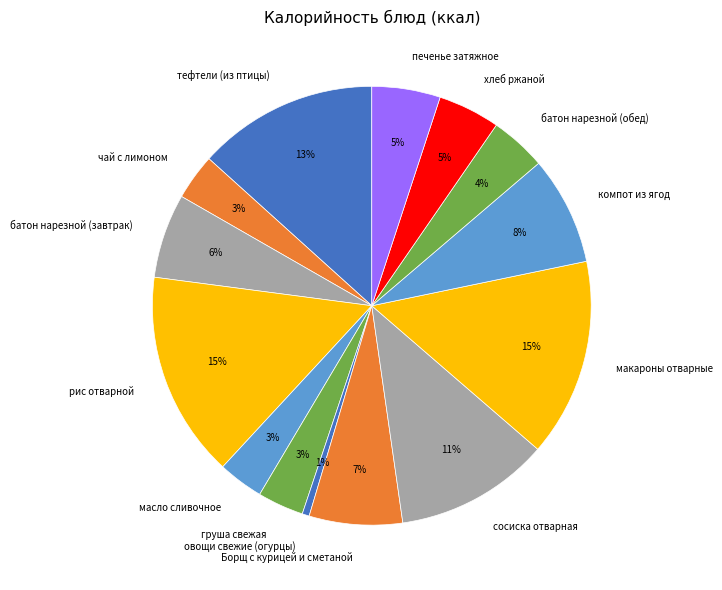

Which category has the smallest portion of the pie?

овощи свежие (огурцы)